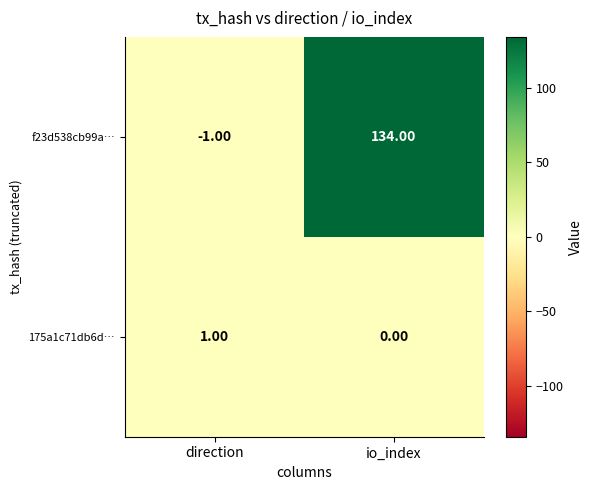

At how many categories does at least one series exceed 3?

1